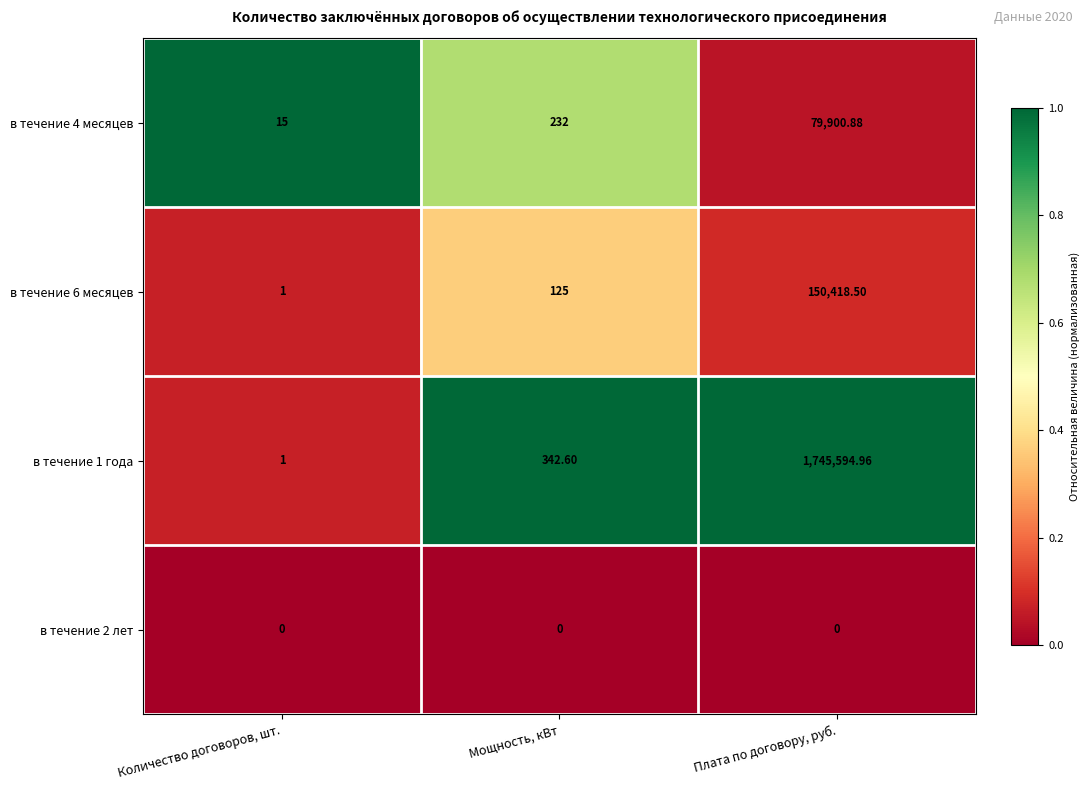

Where is в течение 4 месяцев nearest to the value 39957?

Мощность, кВт